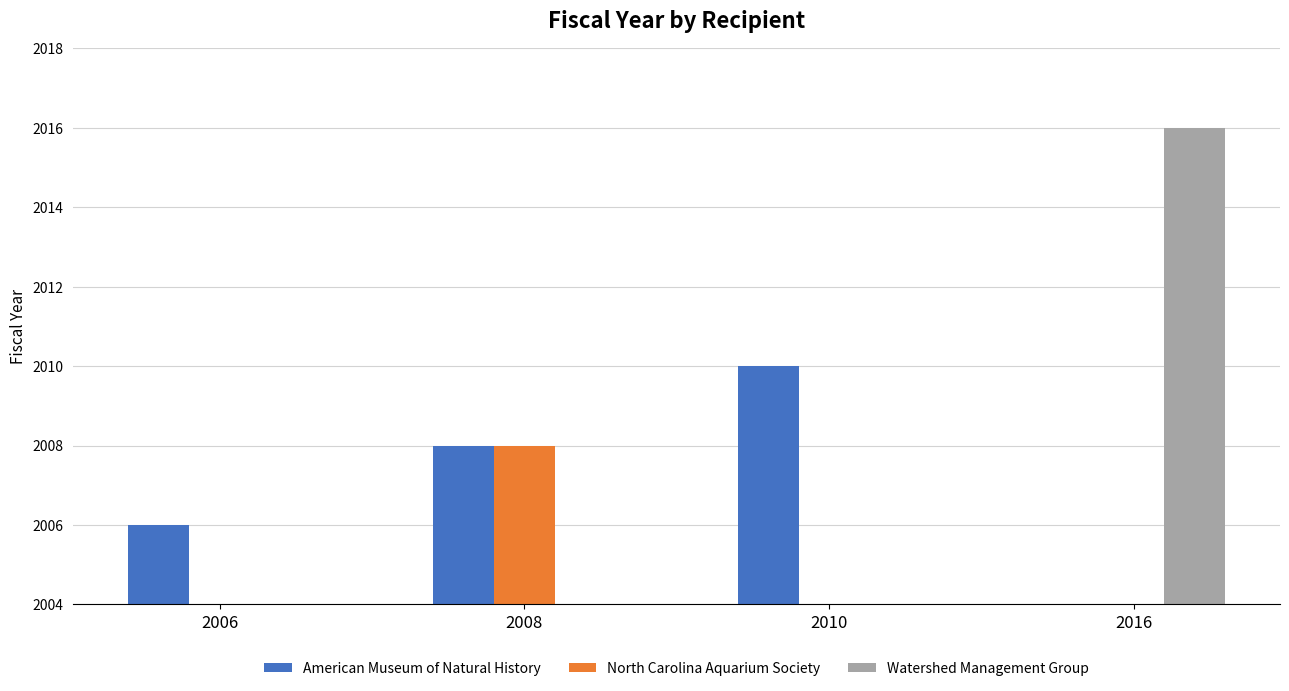

What value does the American Museum of Natural History series have at 2010?

2010.0